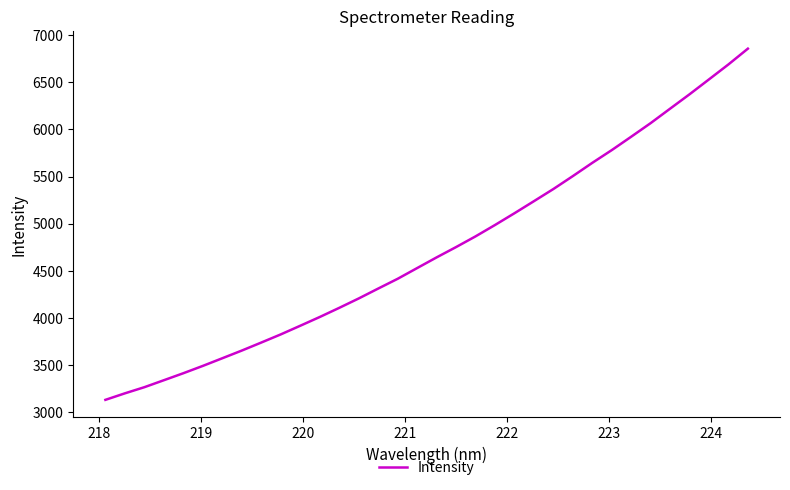

What is the difference between the maximum and minimum values?

3726.1